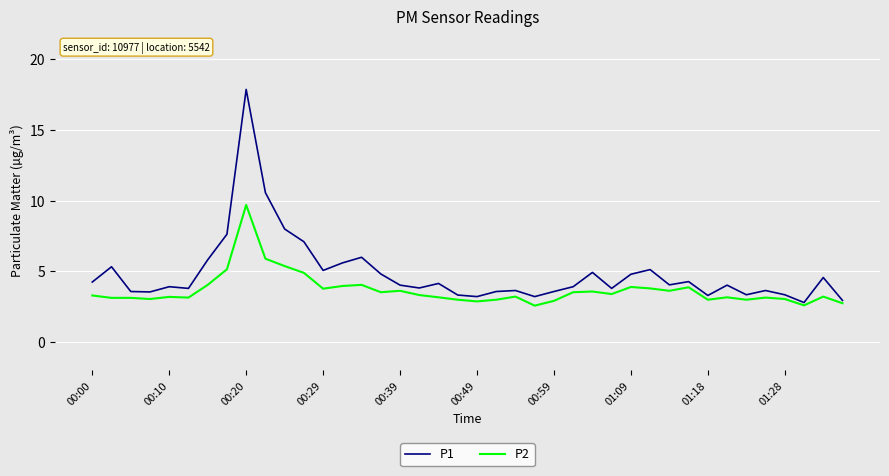

Rank the series by their maximum value, from highest to lowest.

P1, P2